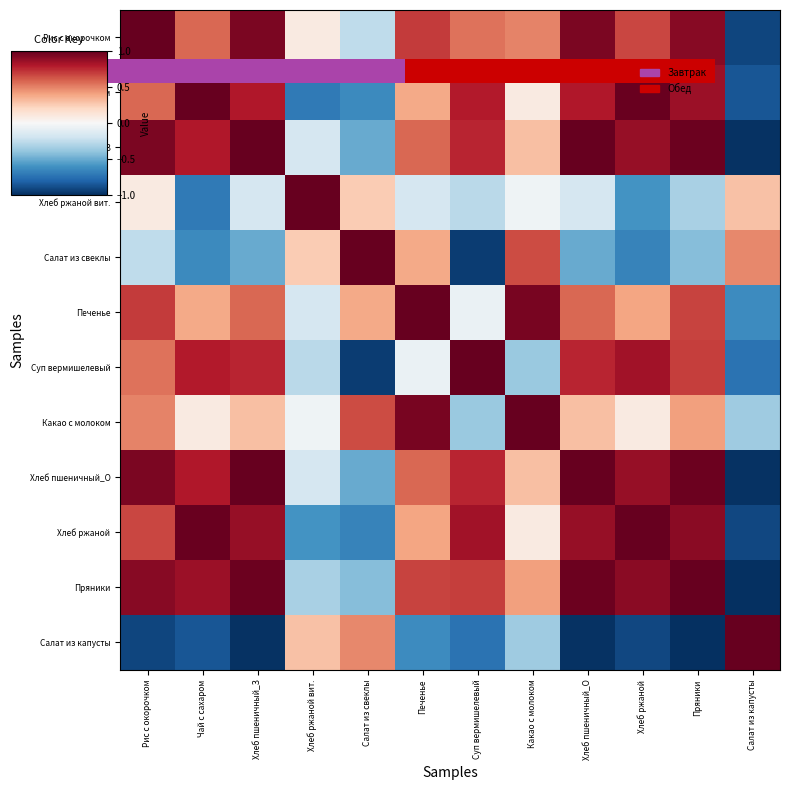

Rank the categories by Салат из капусты value from lowest to highest.

Пряники, Хлеб пшеничный_З, Хлеб пшеничный_О, Рис с окорочком, Хлеб ржаной, Чай с сахаром, Суп вермишелевый, Печенье, Какао с молоком, Хлеб ржаной вит., Салат из свеклы, Салат из капусты